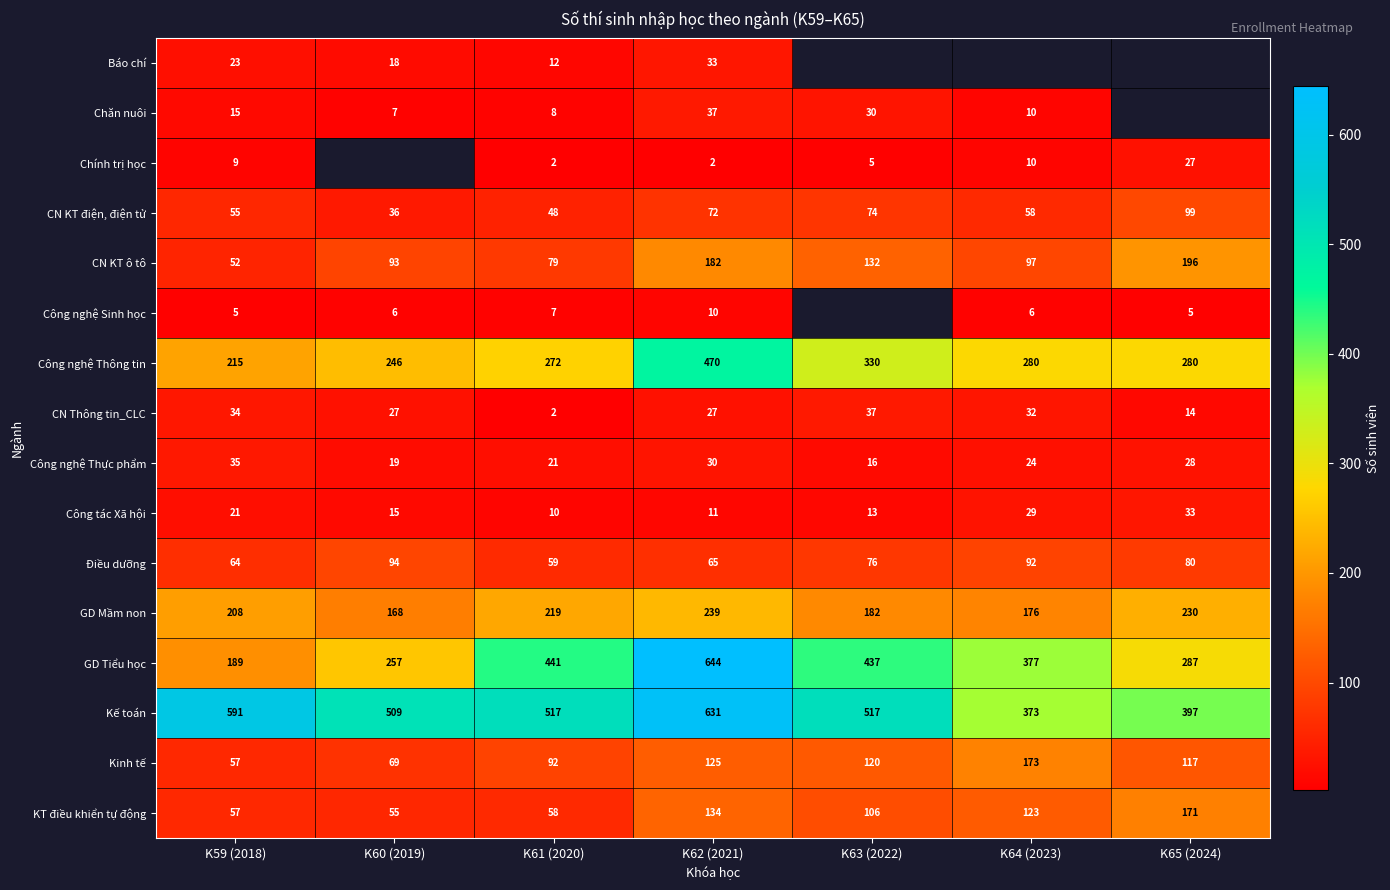

Rank the series at K62 (2021) from lowest to highest value.

Chính trị học, Công nghệ Sinh học, Công tác Xã hội, CN Thông tin_CLC, Công nghệ Thực phẩm, Báo chí, Chăn nuôi, Điều dưỡng, CN KT điện, điện tử, Kinh tế, KT điều khiển tự động, CN KT ô tô, GD Mầm non, Công nghệ Thông tin, Kế toán, GD Tiểu học